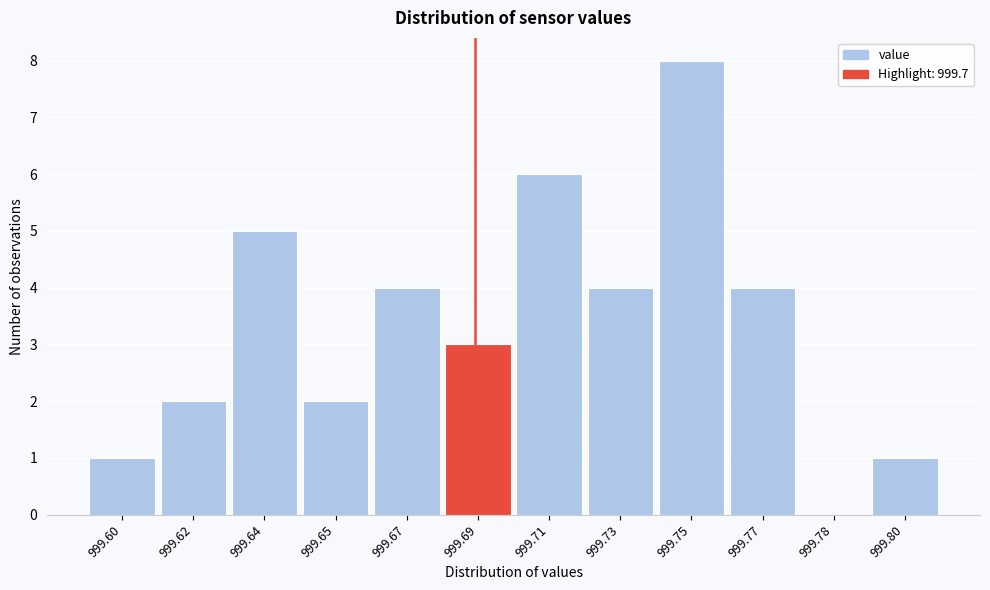

Reading left to right, what are all the values shown in this chart?

999.60=1	999.62=2	999.64=5	999.65=2	999.67=4	999.69=3	999.71=6	999.73=4	999.75=8	999.77=4	999.78=0	999.80=1